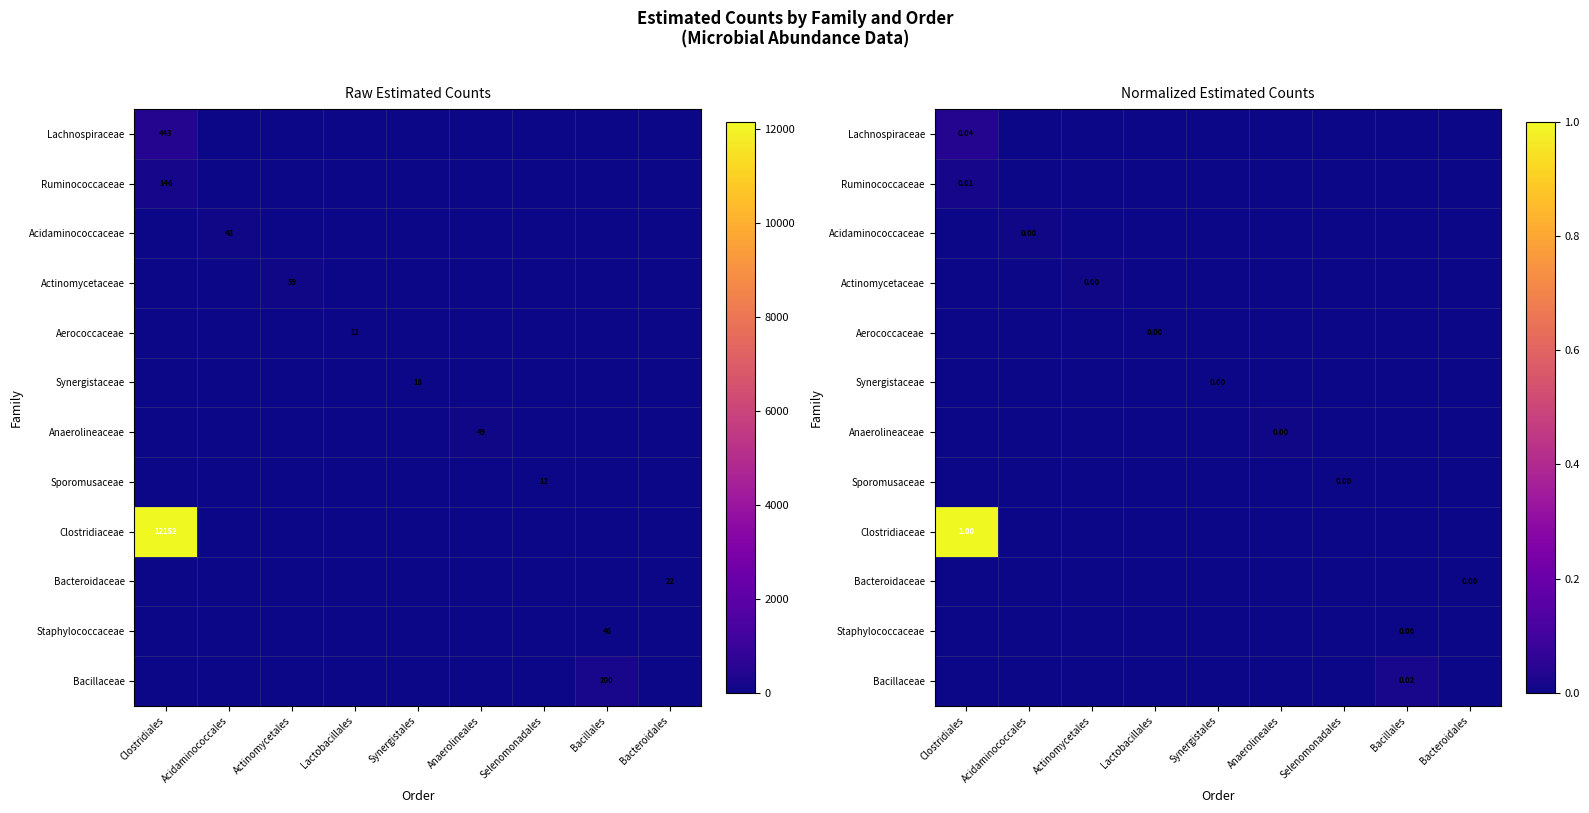

Which has a higher value, Actinomycetales or Lactobacillales?

Actinomycetales